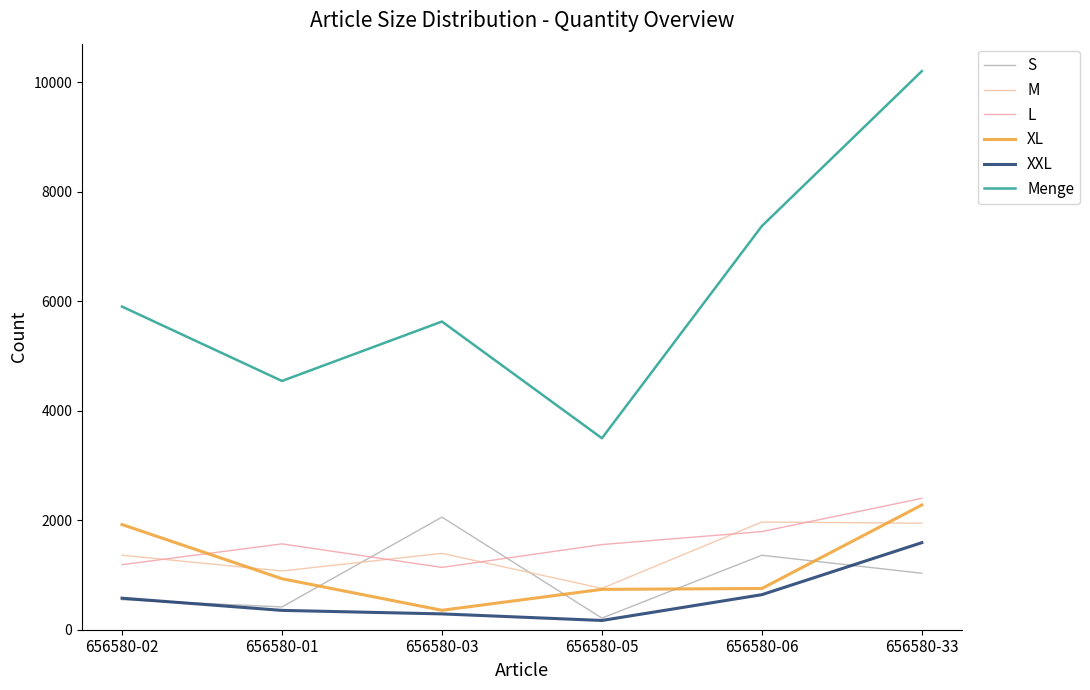

Which series has the largest range (max minus min)?

Menge